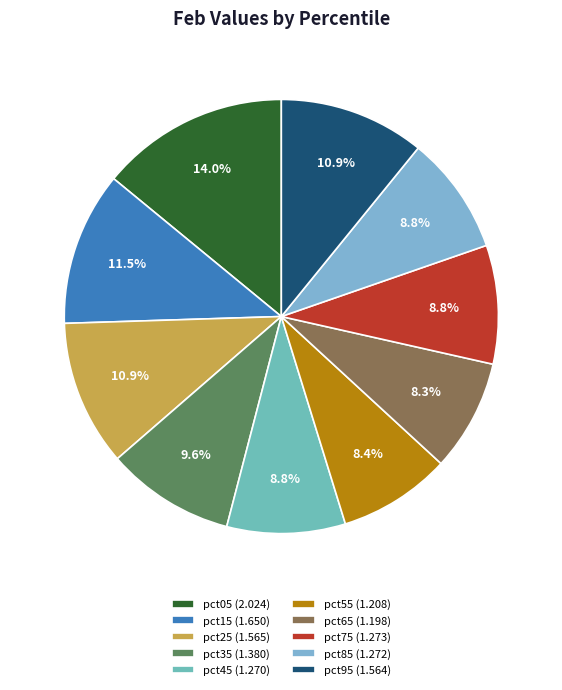

Is it true that pct55 is 20% of the pie?

False